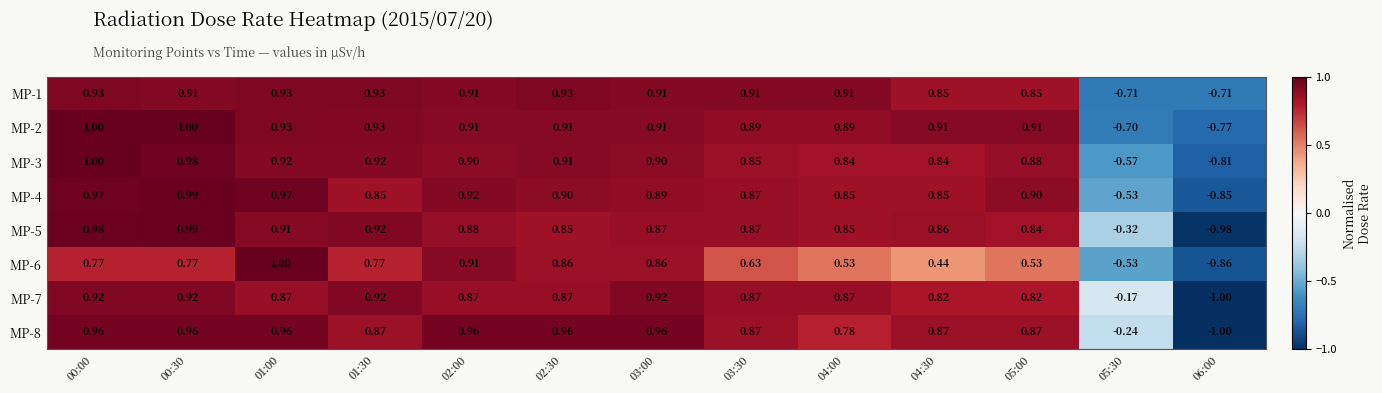

Reading left to right, extract all data points from this chart.

MP-1: 00:00=0.9	00:30=0.9	01:00=0.9	01:30=0.9	02:00=0.9	02:30=0.9	03:00=0.9	03:30=0.9	04:00=0.9	04:30=0.8	05:00=0.8	05:30=-0.7	06:00=-0.7
MP-2: 00:00=1.0	00:30=1.0	01:00=0.9	01:30=0.9	02:00=0.9	02:30=0.9	03:00=0.9	03:30=0.9	04:00=0.9	04:30=0.9	05:00=0.9	05:30=-0.7	06:00=-0.8
MP-3: 00:00=1.0	00:30=1.0	01:00=0.9	01:30=0.9	02:00=0.9	02:30=0.9	03:00=0.9	03:30=0.8	04:00=0.8	04:30=0.8	05:00=0.9	05:30=-0.6	06:00=-0.8
MP-4: 00:00=1.0	00:30=1.0	01:00=1.0	01:30=0.8	02:00=0.9	02:30=0.9	03:00=0.9	03:30=0.9	04:00=0.8	04:30=0.8	05:00=0.9	05:30=-0.5	06:00=-0.8
MP-5: 00:00=1.0	00:30=1.0	01:00=0.9	01:30=0.9	02:00=0.9	02:30=0.8	03:00=0.9	03:30=0.9	04:00=0.8	04:30=0.9	05:00=0.8	05:30=-0.3	06:00=-1.0
MP-6: 00:00=0.8	00:30=0.8	01:00=1.0	01:30=0.8	02:00=0.9	02:30=0.9	03:00=0.9	03:30=0.6	04:00=0.5	04:30=0.4	05:00=0.5	05:30=-0.5	06:00=-0.9
MP-7: 00:00=0.9	00:30=0.9	01:00=0.9	01:30=0.9	02:00=0.9	02:30=0.9	03:00=0.9	03:30=0.9	04:00=0.9	04:30=0.8	05:00=0.8	05:30=-0.2	06:00=-1.0
MP-8: 00:00=1.0	00:30=1.0	01:00=1.0	01:30=0.9	02:00=1.0	02:30=1.0	03:00=1.0	03:30=0.9	04:00=0.8	04:30=0.9	05:00=0.9	05:30=-0.2	06:00=-1.0